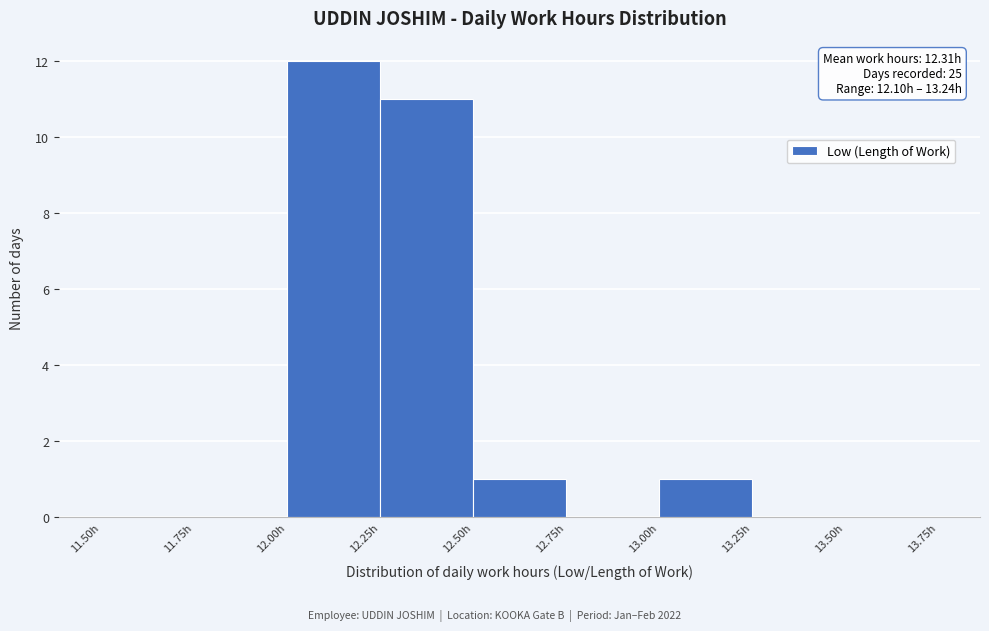

Over which range of the x-axis is the bar tallest?

12.00 to 12.25